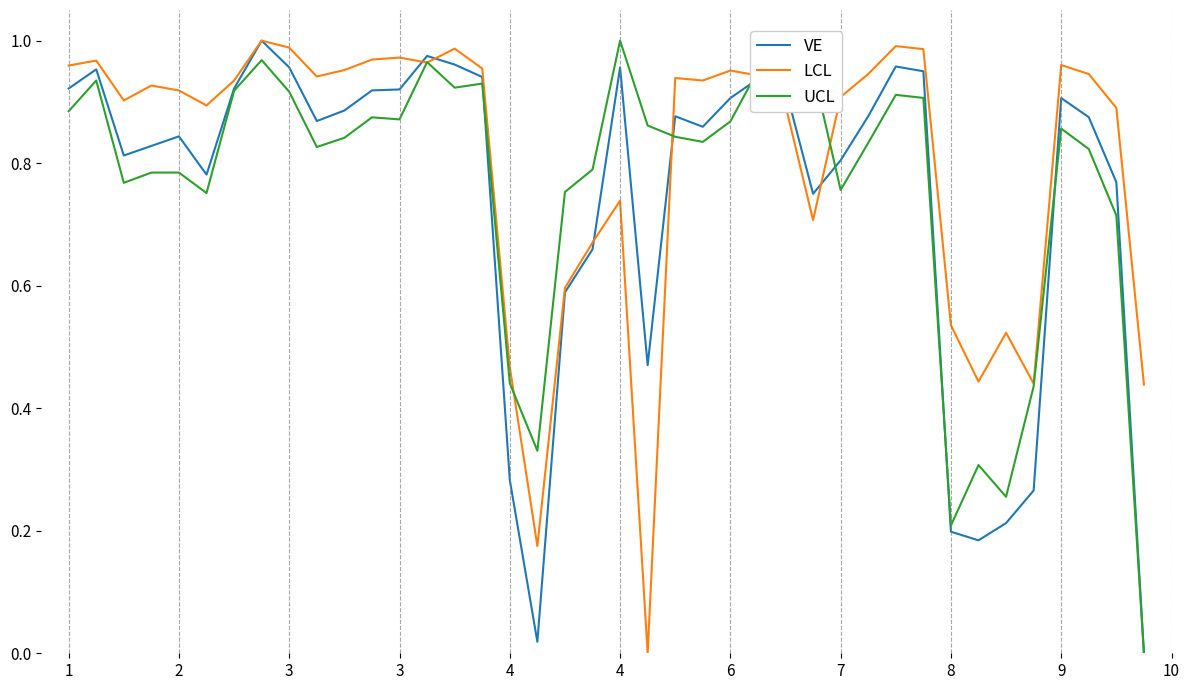

Which series has the largest total across all categories?

LCL